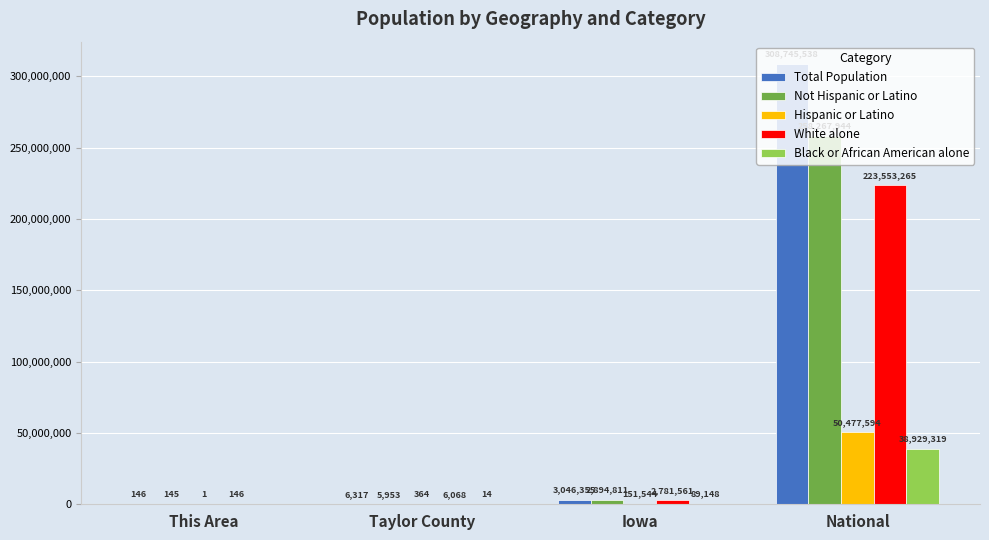

Is the value of Not Hispanic or Latino at Iowa greater than the value of Black or African American alone at National?

No